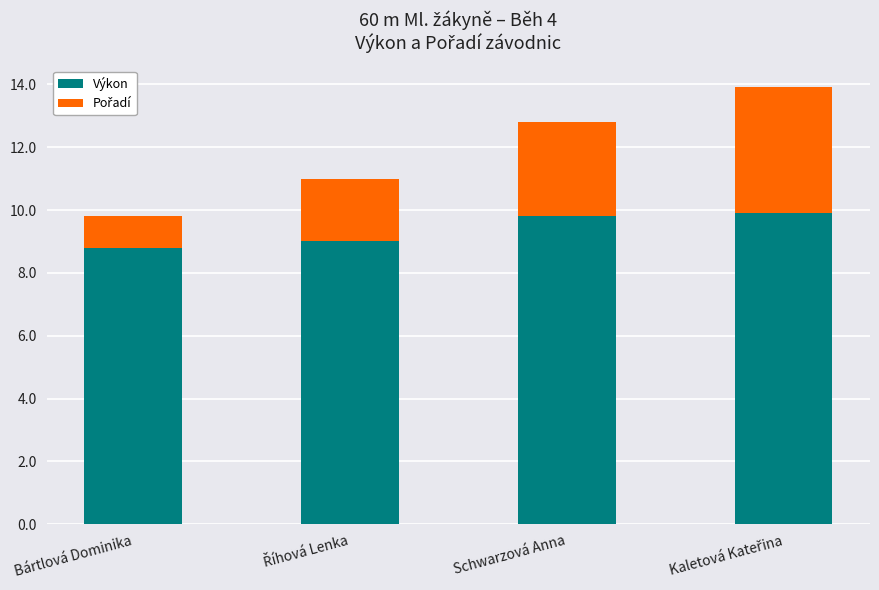

Read the Výkon value at Bártlová Dominika.

8.8